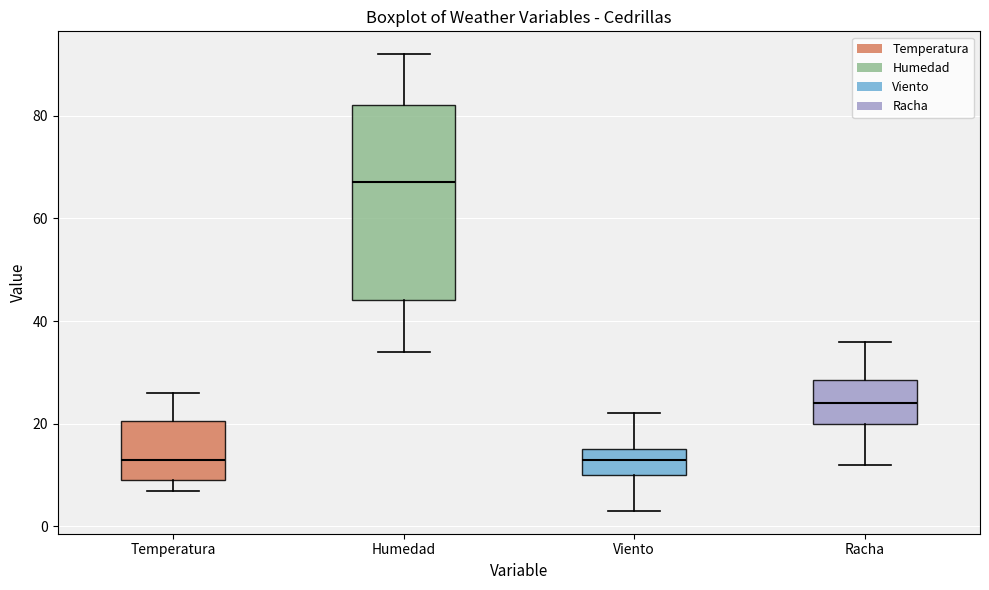

Reading left to right, transcribe this box plot: for each box, give where its median line is, the range the box spans, and where its two whiskers end, as read against the y-axis. The values are not printed on the chart, so give them approximately, as read against the axis.

Temperatura: median 14, box 8 to 20, whiskers 6 to 26
Humedad: median 68, box 44 to 82, whiskers 34 to 92
Viento: median 14, box 10 to 16, whiskers 4 to 22
Racha: median 24, box 20 to 28, whiskers 12 to 36